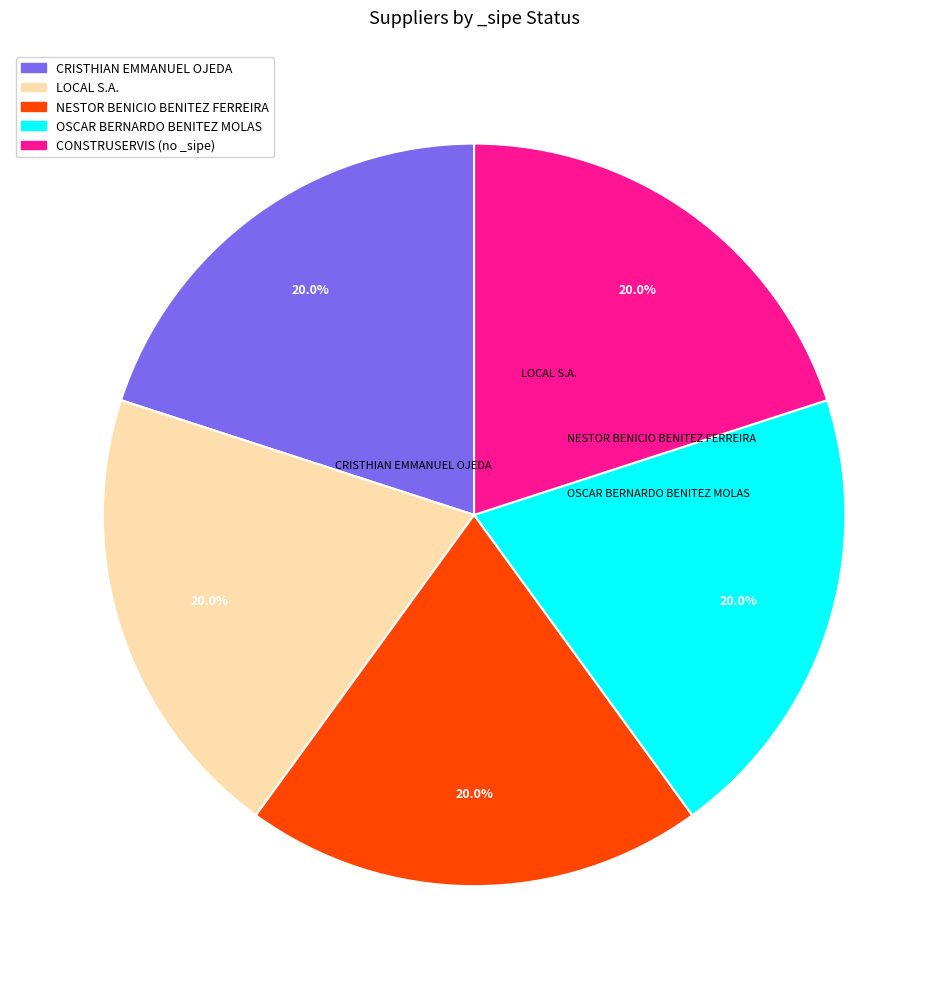

How much of the chart is everything except CRISTHIAN EMMANUEL OJEDA?

80.0%